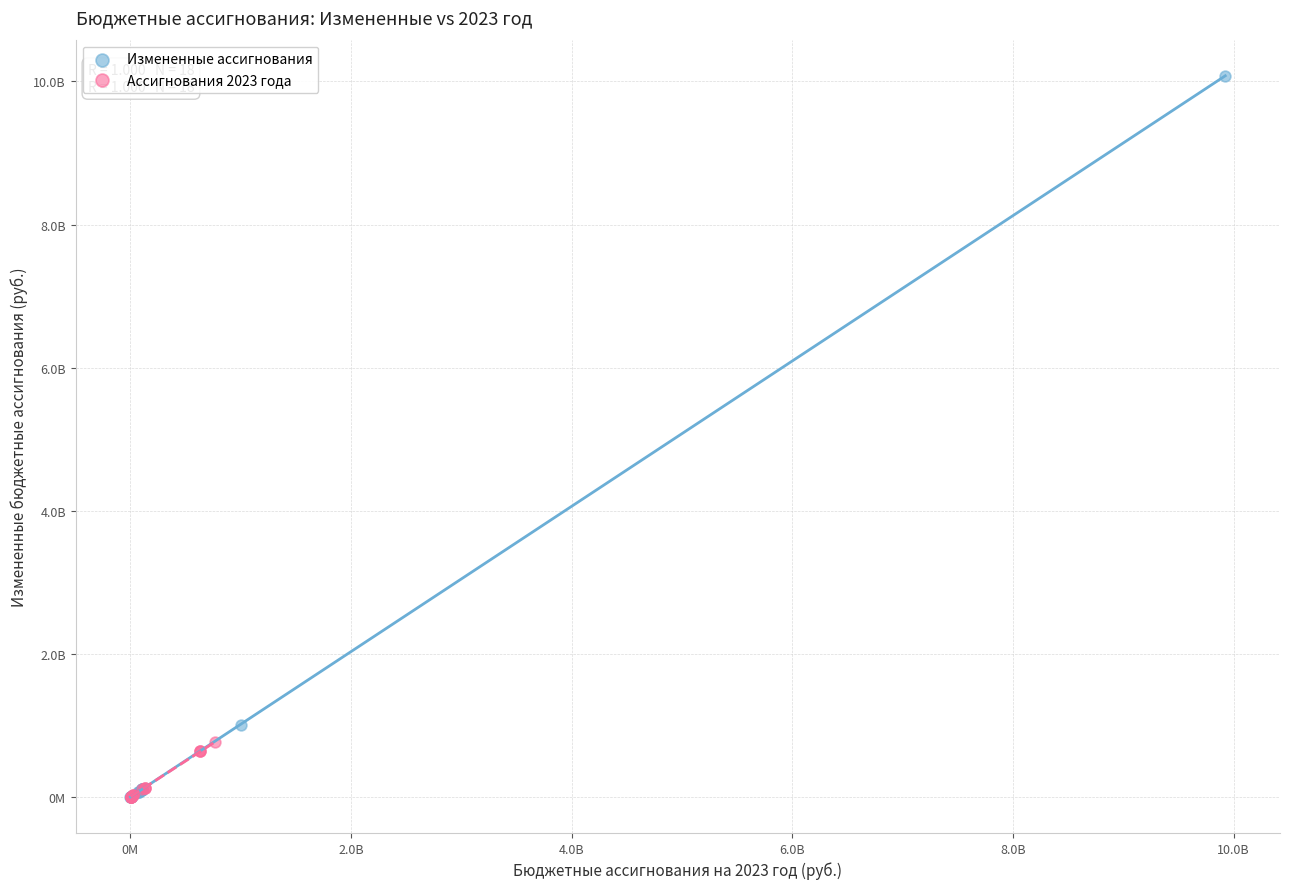

What are all the series names shown in the legend?

Измененные ассигнования, Ассигнования 2023 года